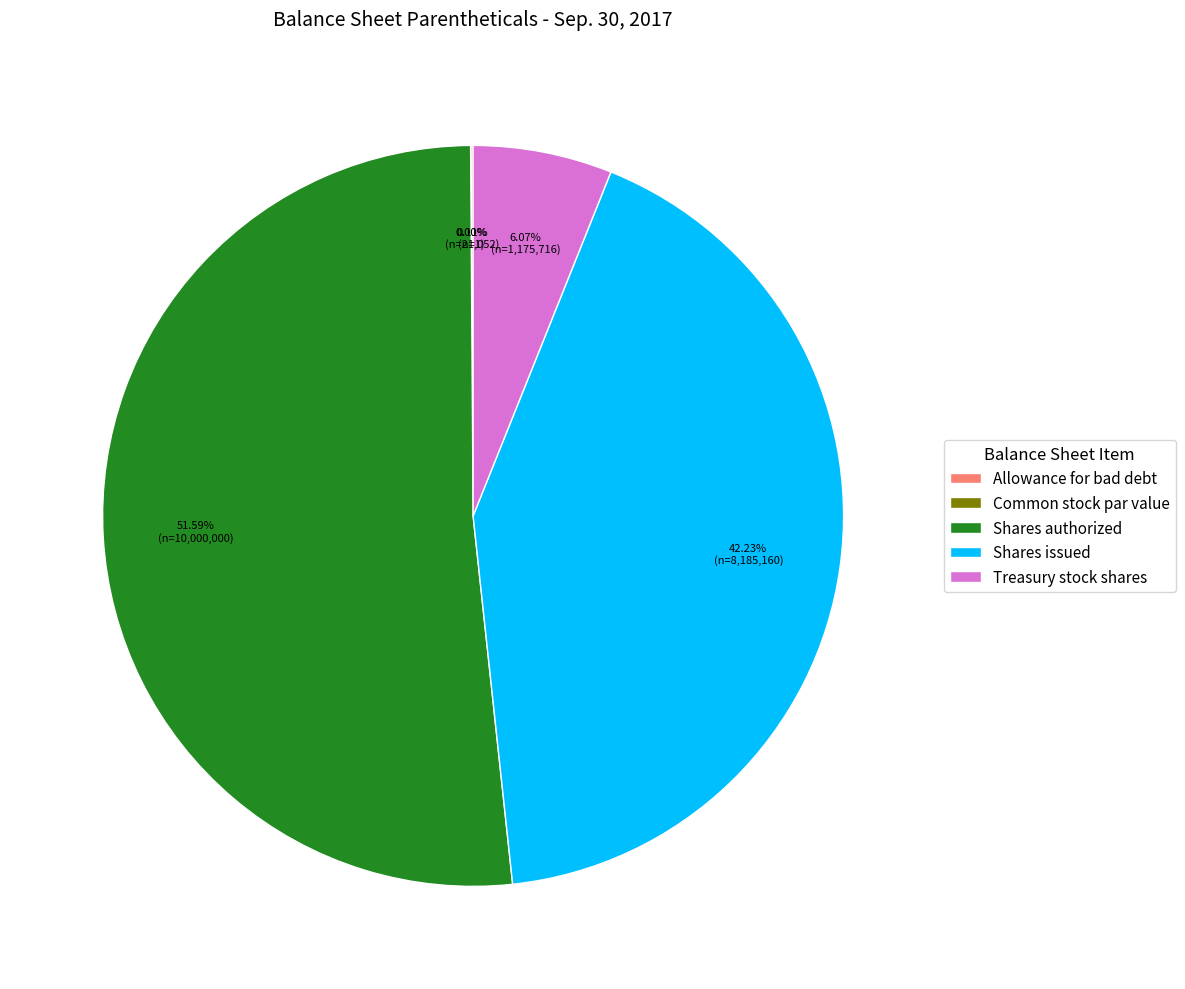

The Shares issued slice represents 48% of the pie. True or false?

False